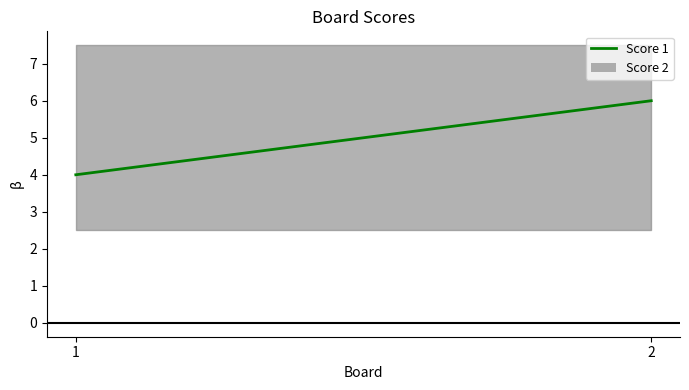

Between 1 and 2, which is larger?

2